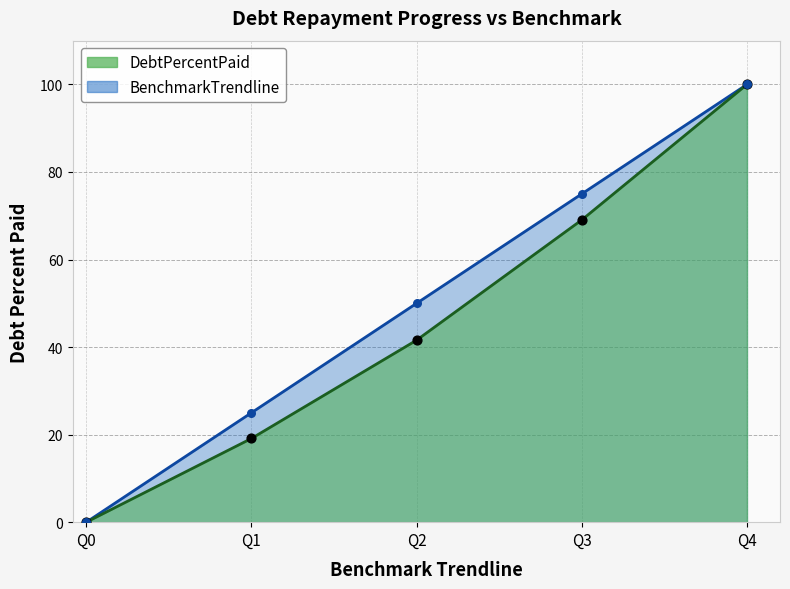

Which series has the widest spread of Y values?

DebtPercentPaid